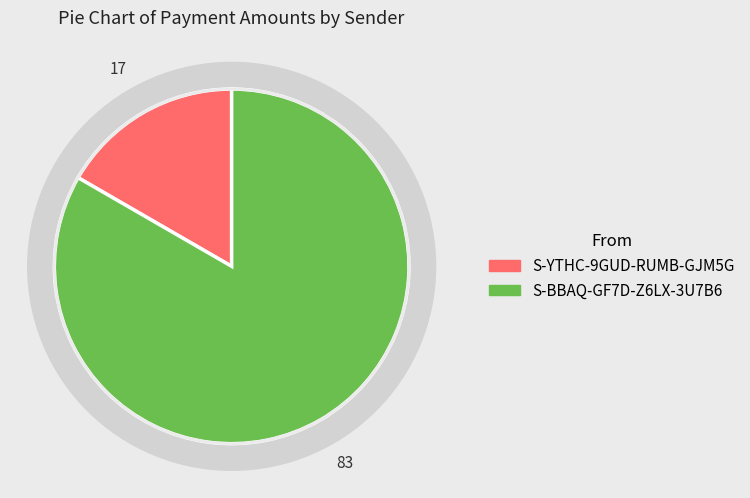

What percentage is the S-BBAQ-GF7D-Z6LX-3U7B6 slice, to the nearest percent?

83%